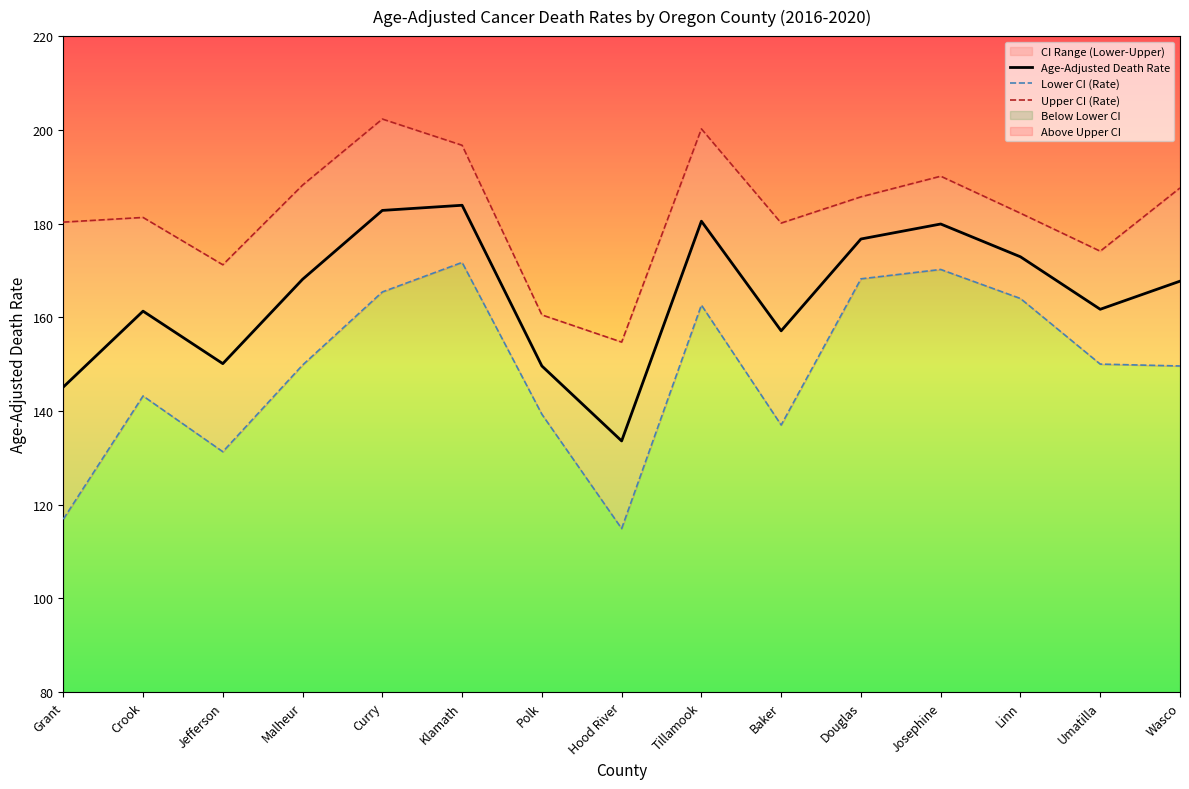

At which label does Lower CI (Rate) first exceed 149?

Malheur